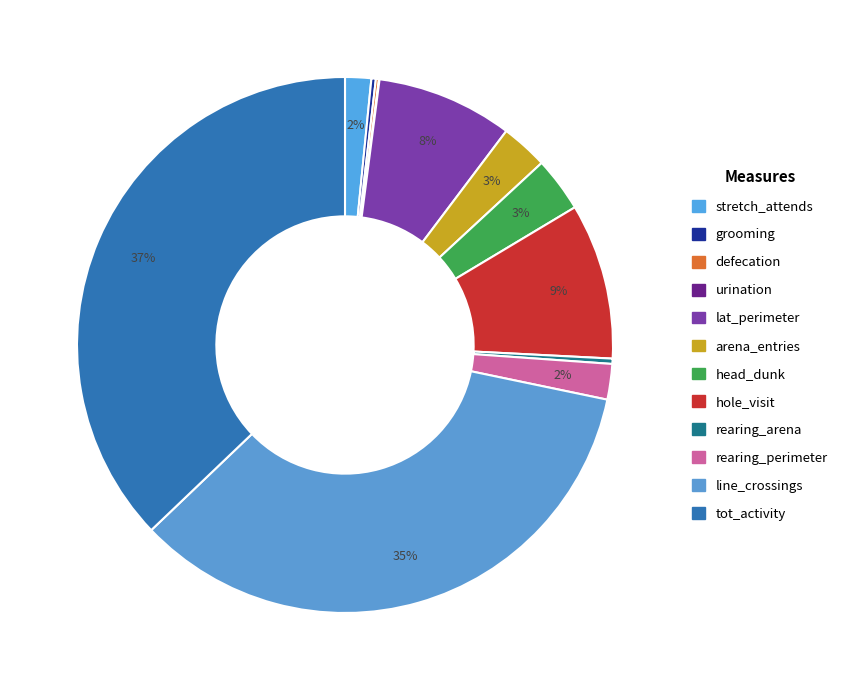

To the nearest percent, what is the difference between the largest and smallest slice percentages?

37%